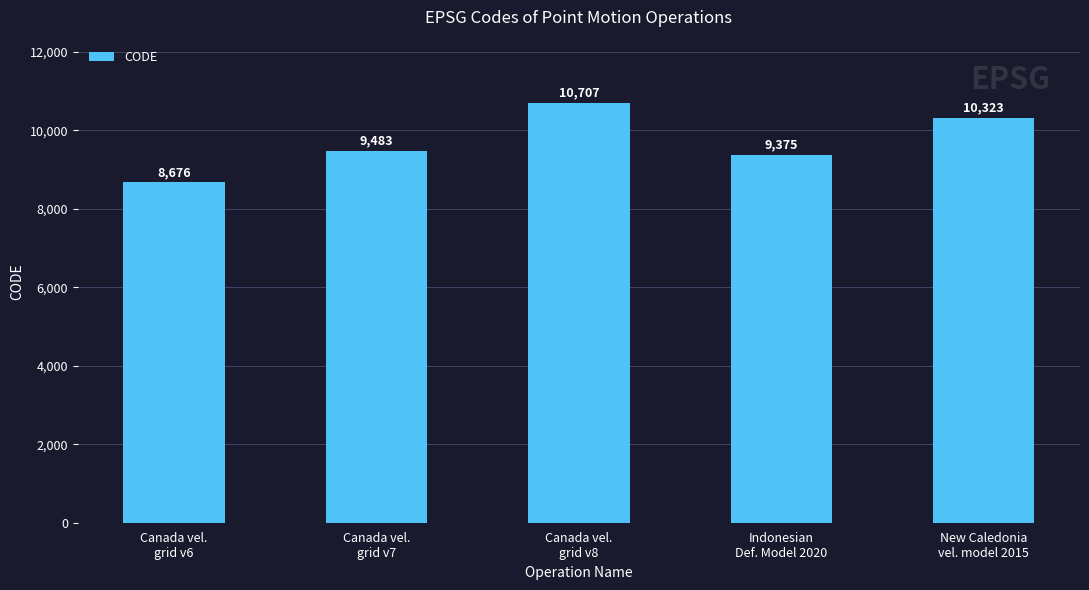

What is the minimum value shown in the chart?

8676